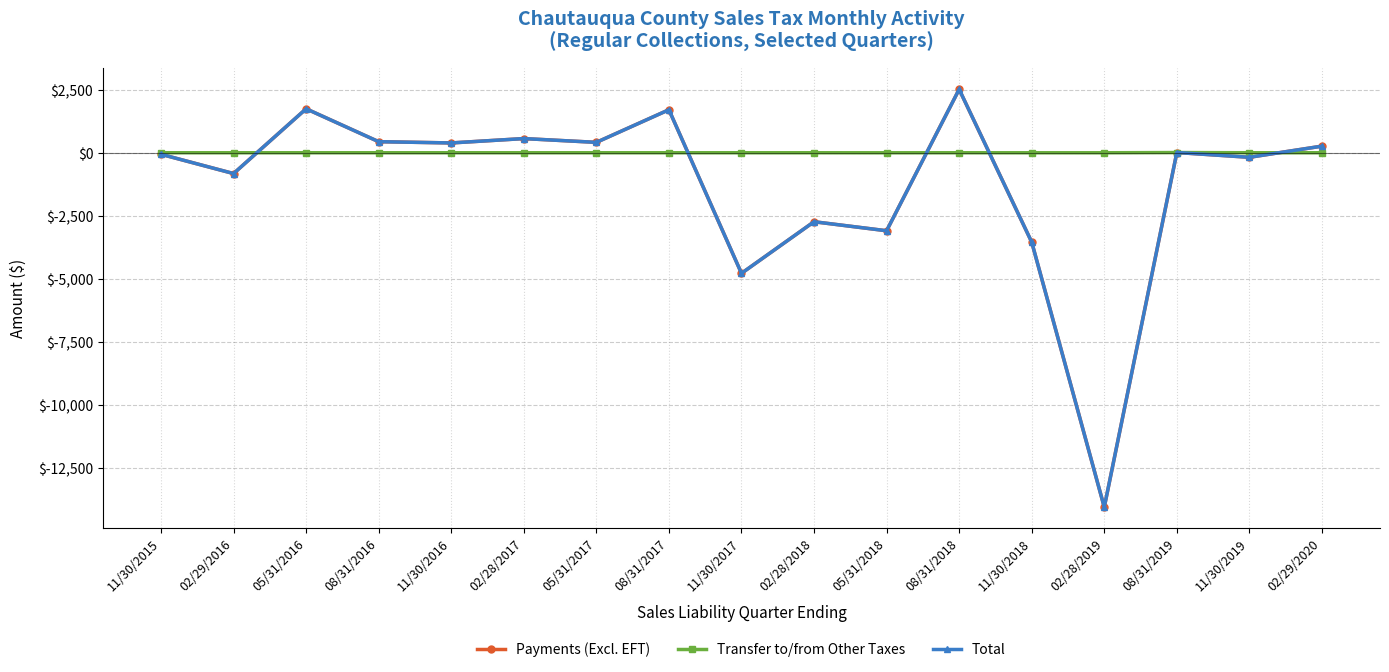

Is this an area chart (filled region under the line)?

No